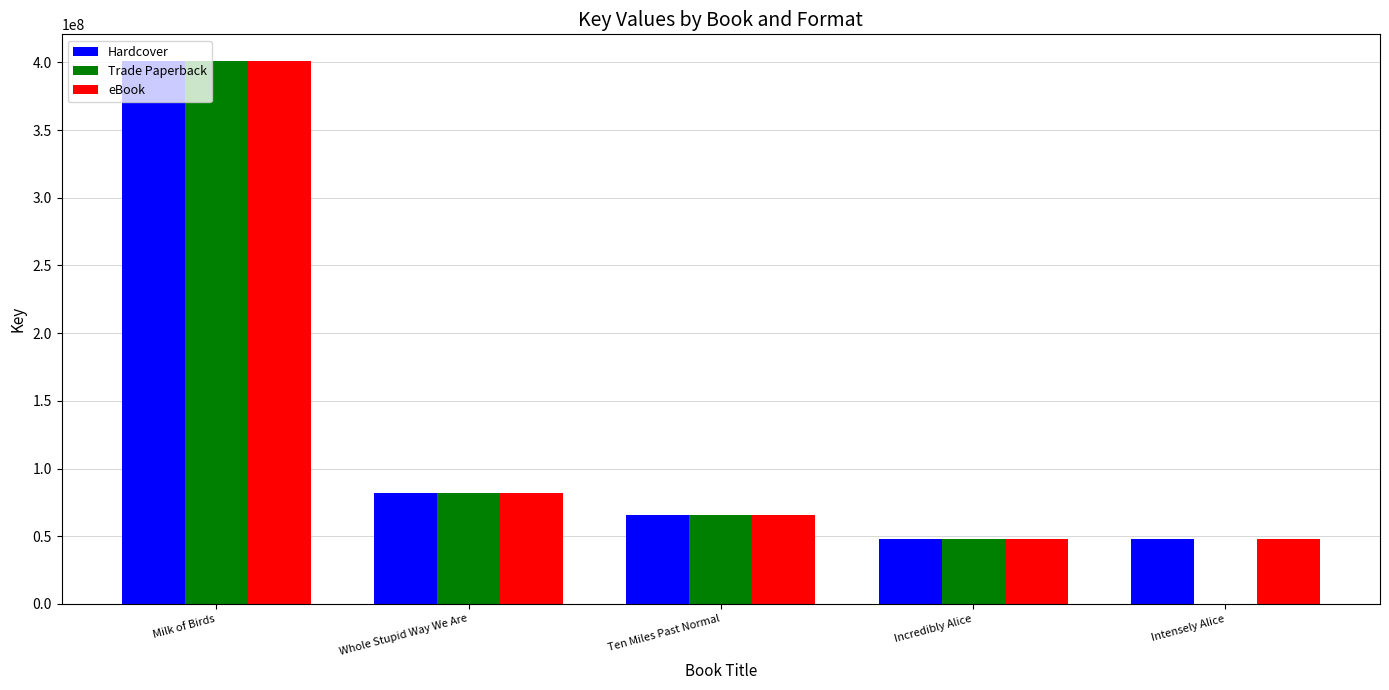

Which series has the widest spread of values?

Trade Paperback